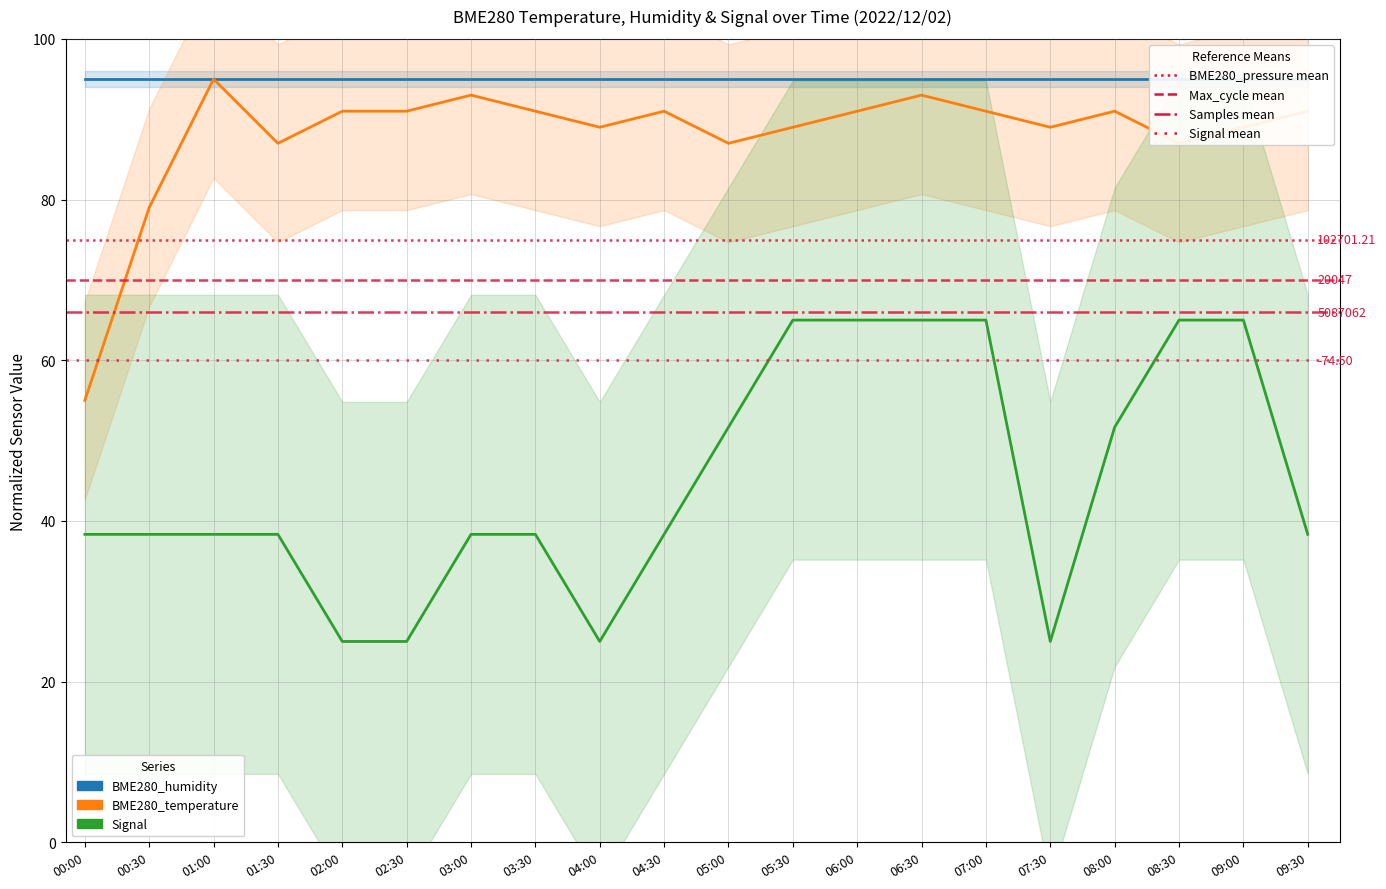

The Signal series shows 33.8 at 08:00. True or false?

False